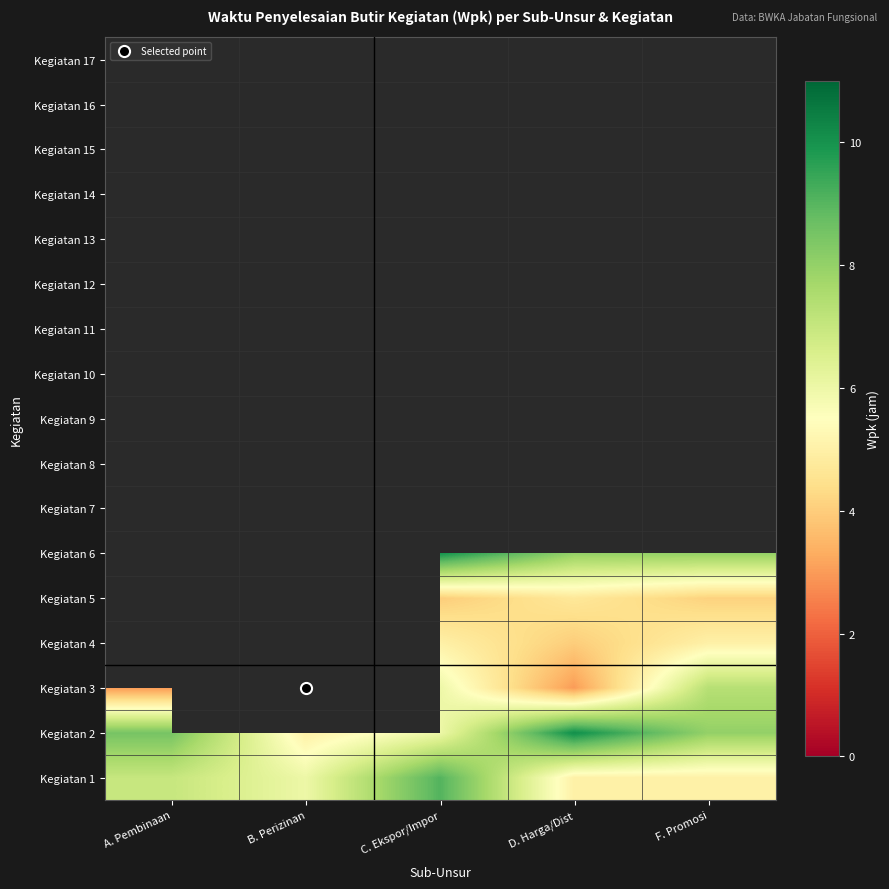

The value of Kegiatan 9 at D. Harga/Dist is 1.0. True or false?

False